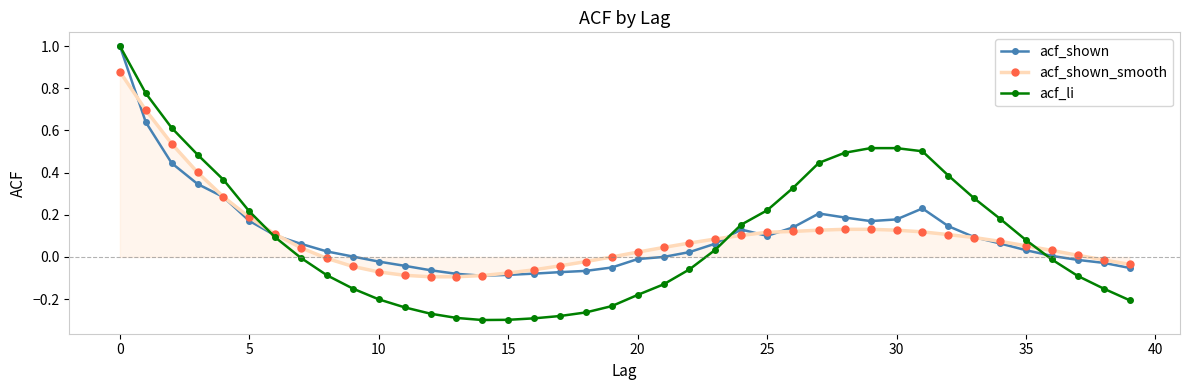

After their last crossing, which series has the higher values: acf_shown or acf_shown_smooth?

acf_shown_smooth